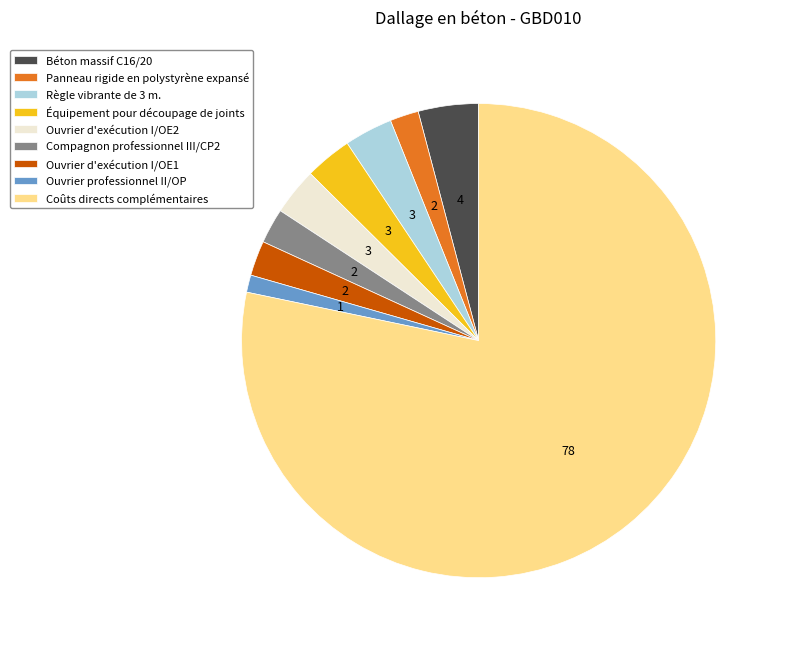

The Béton massif C16/20 slice represents 4% of the pie. True or false?

True